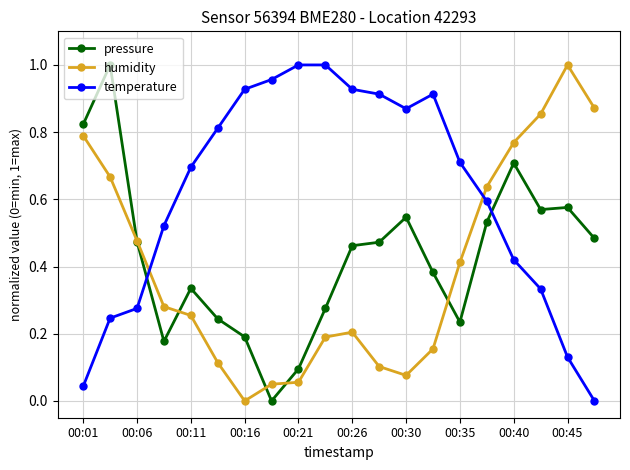

After their last crossing, which series has the higher values: pressure or temperature?

pressure